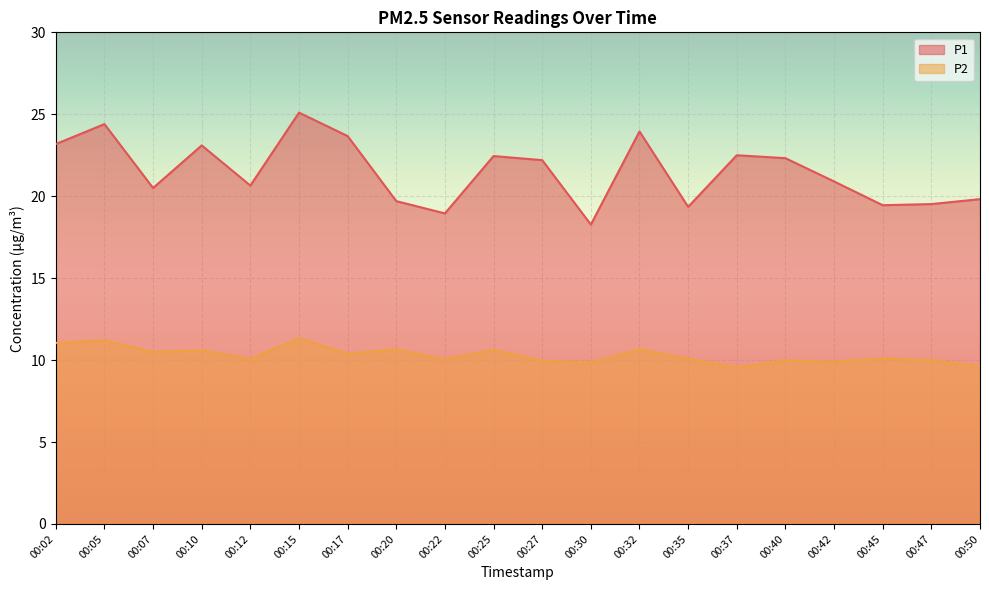

At which category does P1 reach its first local peak?

00:05